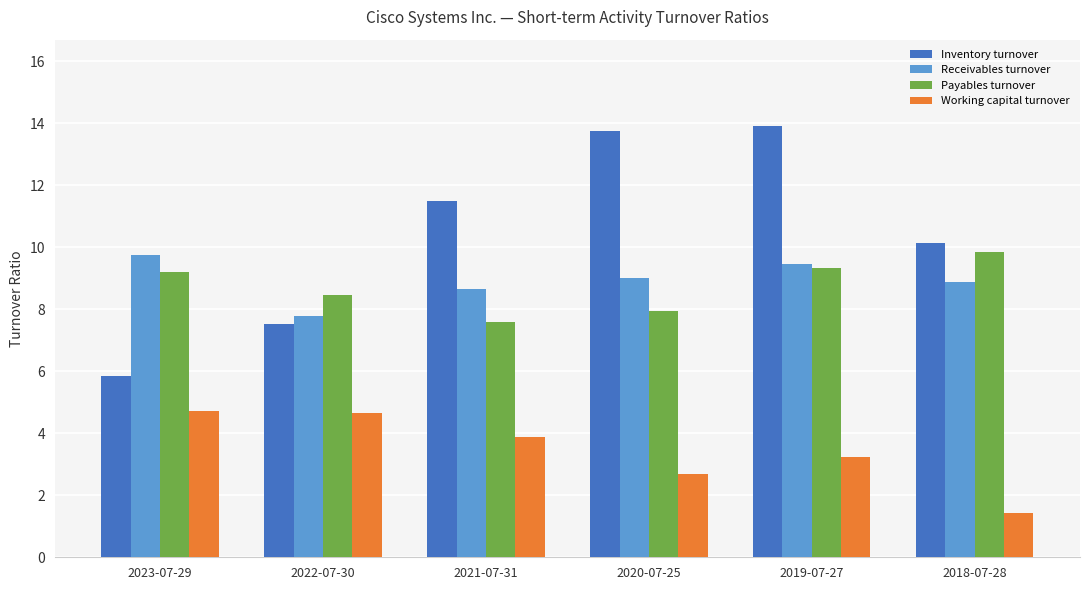

What is the difference between the maximum and minimum values in the Inventory turnover series?

8.1